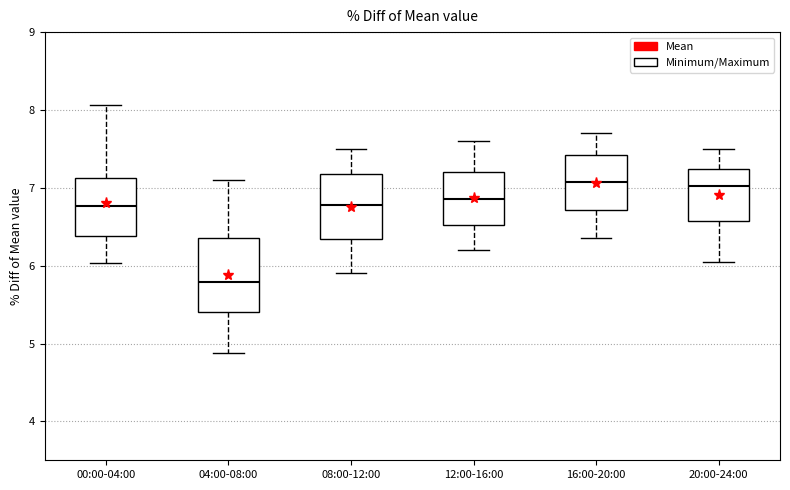

Reading left to right, transcribe this box plot: for each box, give where its median line is, the range the box spans, and where its two whiskers end, as read against the y-axis. The values are not printed on the chart, so give them approximately, as read against the axis.

00:00-04:00: median 6.8, box 6.4 to 7.1, whiskers 6.0 to 8.1
04:00-08:00: median 5.8, box 5.4 to 6.4, whiskers 4.9 to 7.1
08:00-12:00: median 6.8, box 6.3 to 7.2, whiskers 5.9 to 7.5
12:00-16:00: median 6.9, box 6.5 to 7.2, whiskers 6.2 to 7.6
16:00-20:00: median 7.1, box 6.7 to 7.4, whiskers 6.4 to 7.7
20:00-24:00: median 7.0, box 6.6 to 7.2, whiskers 6.1 to 7.5